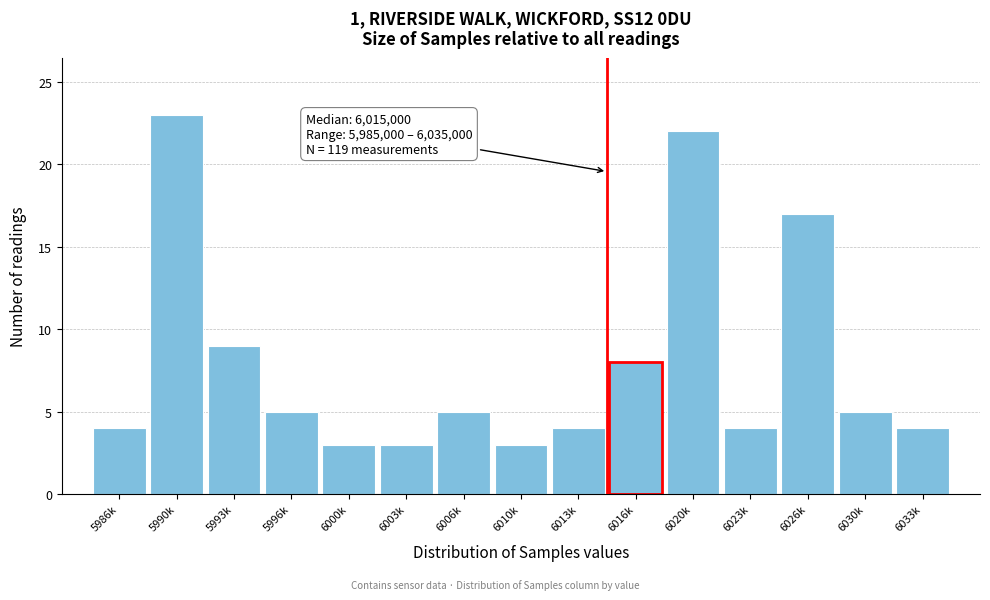

Reading left to right, extract all data points from this chart.

5986k=4	5990k=23	5993k=9	5996k=5	6000k=3	6003k=3	6006k=5	6010k=3	6013k=4	6016k=8	6020k=22	6023k=4	6026k=17	6030k=5	6033k=4